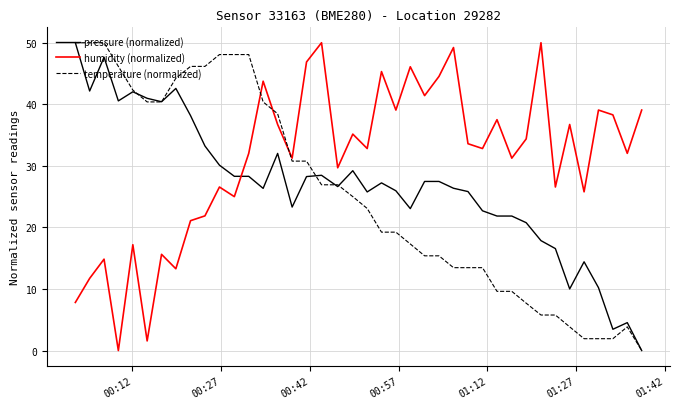

What is the highest value of the pressure (normalized) series?

50.0